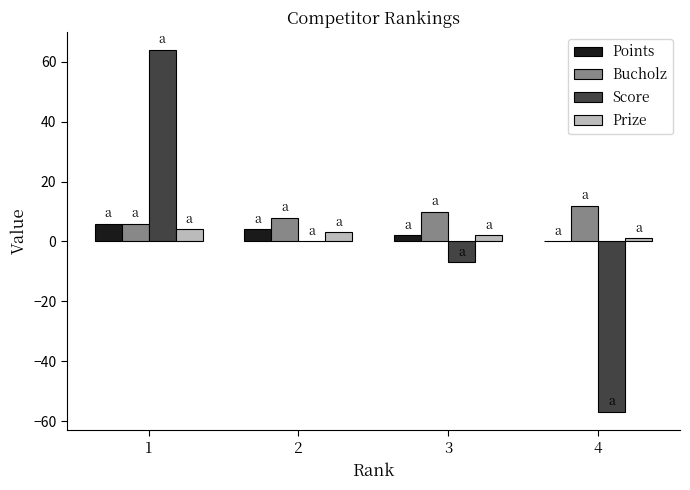

What is the sum of all Points values?

12